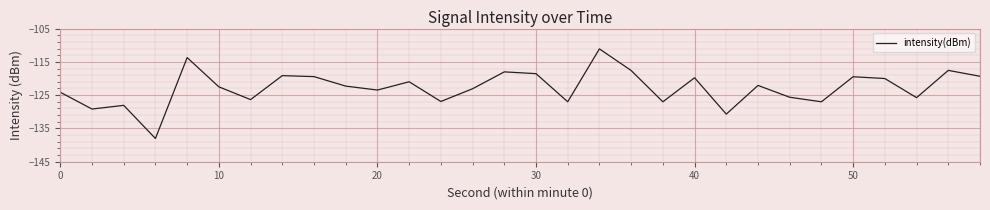

What is the maximum value shown in the chart?

-111.1